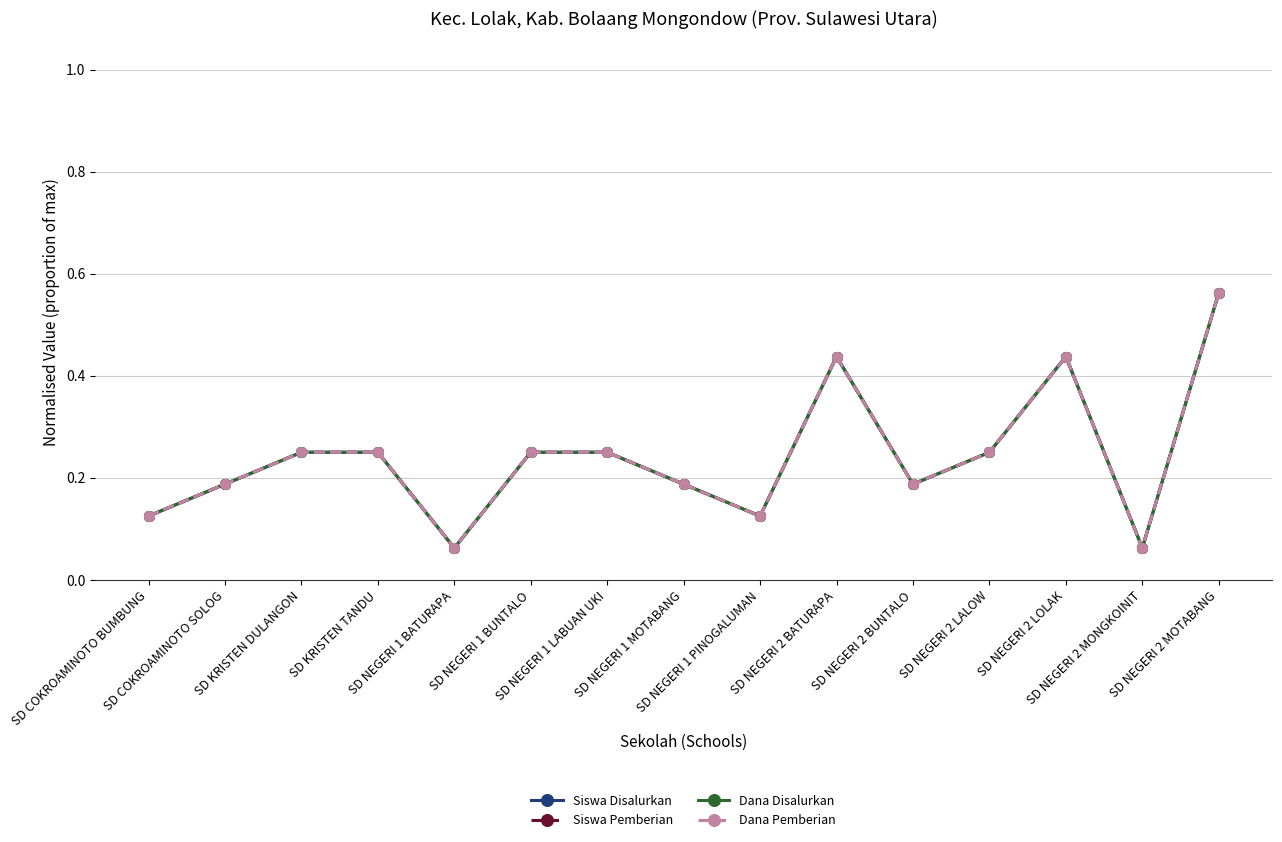

What position from the left is SD NEGERI 1 BATURAPA?

5